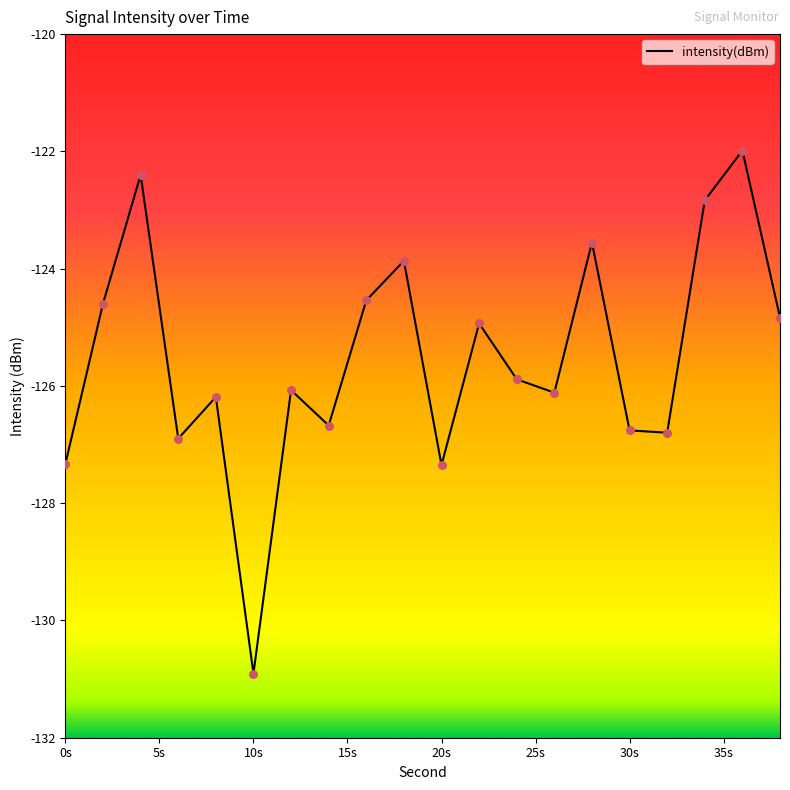

What is the change in value from 0 to 6?

+0.4